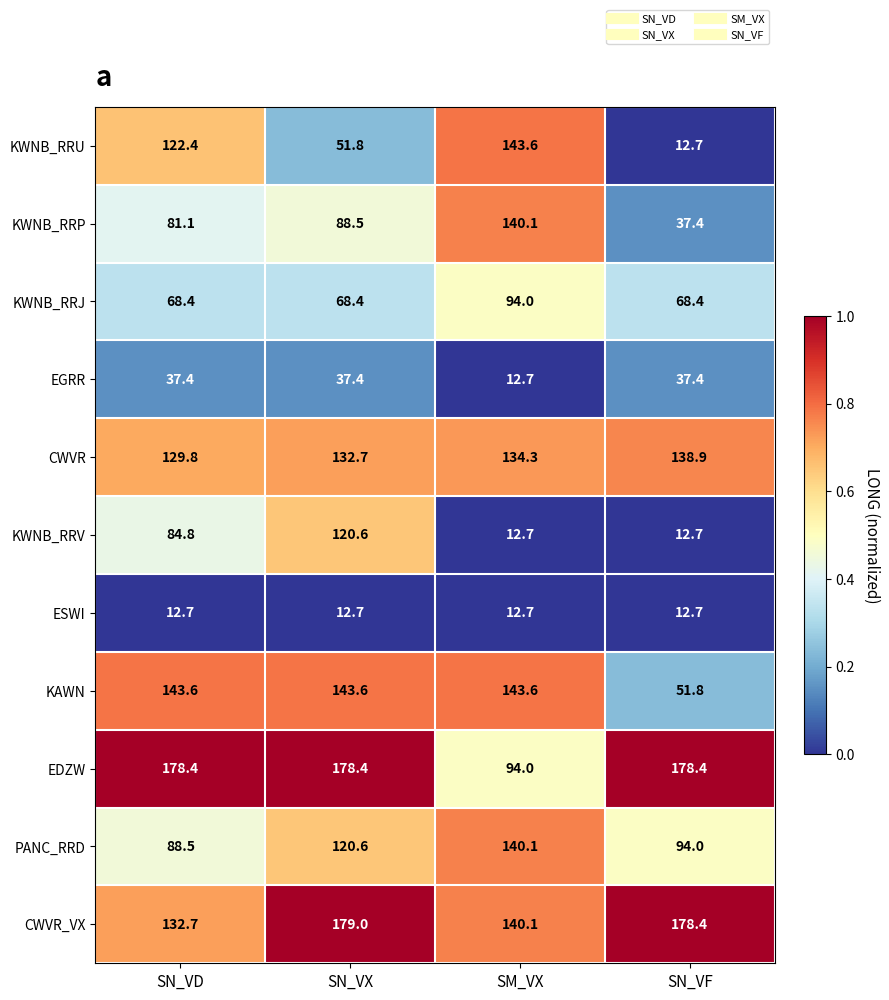

What is the difference between the maximum and minimum values in the EGRR series?

24.7